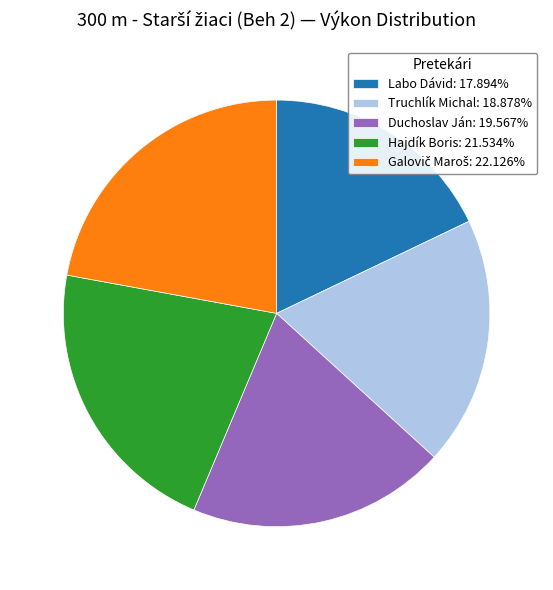

Does Hajdík Boris: 21.534% represent more than half of the total?

No